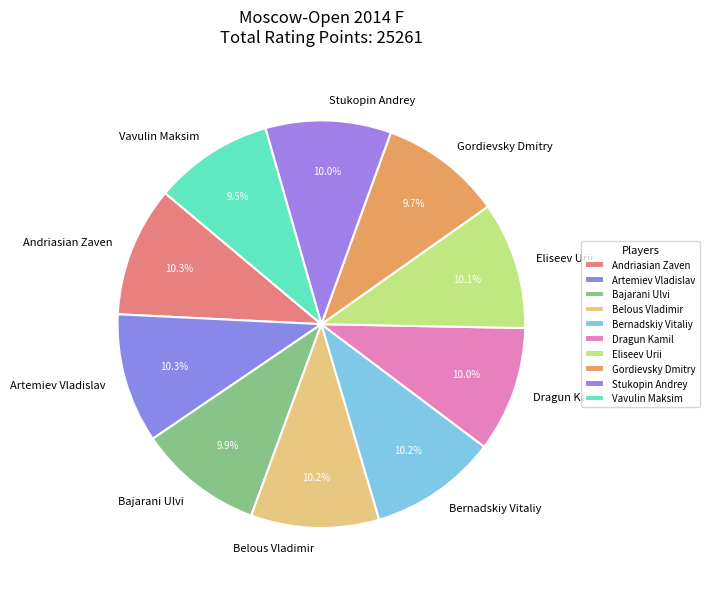

Is Stukopin Andrey the majority of the pie?

No